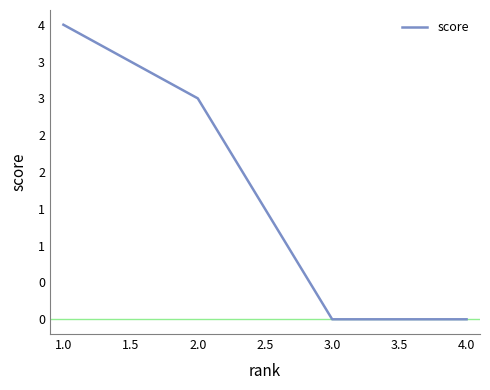

Is this an area chart (filled region under the line)?

No